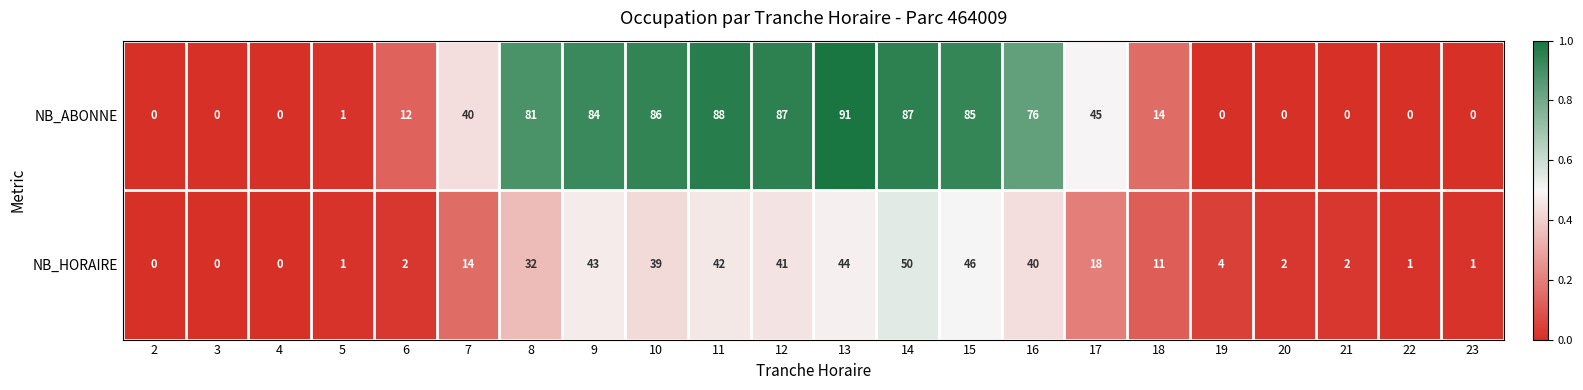

What is the greatest value displayed?

91